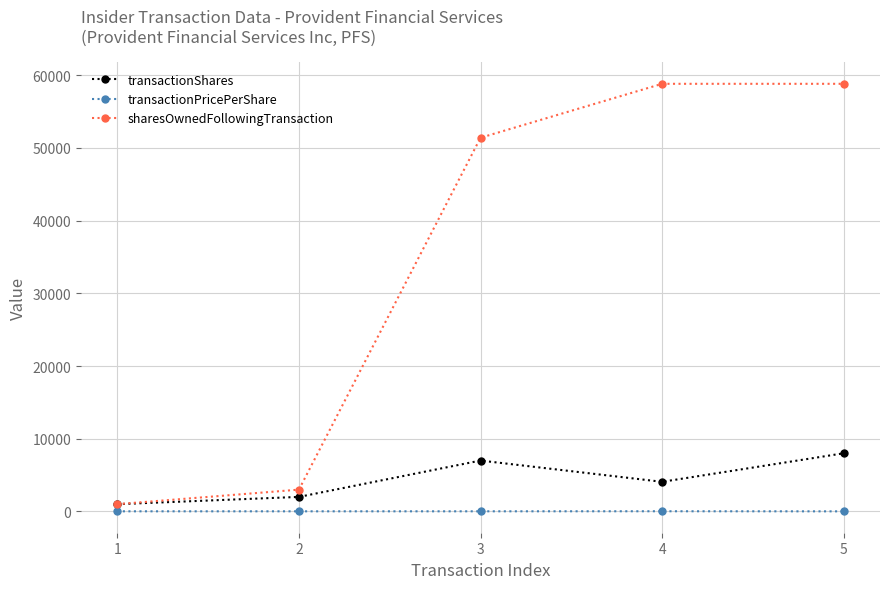

Between 3 and 4, which series saw the biggest shift?

sharesOwnedFollowingTransaction